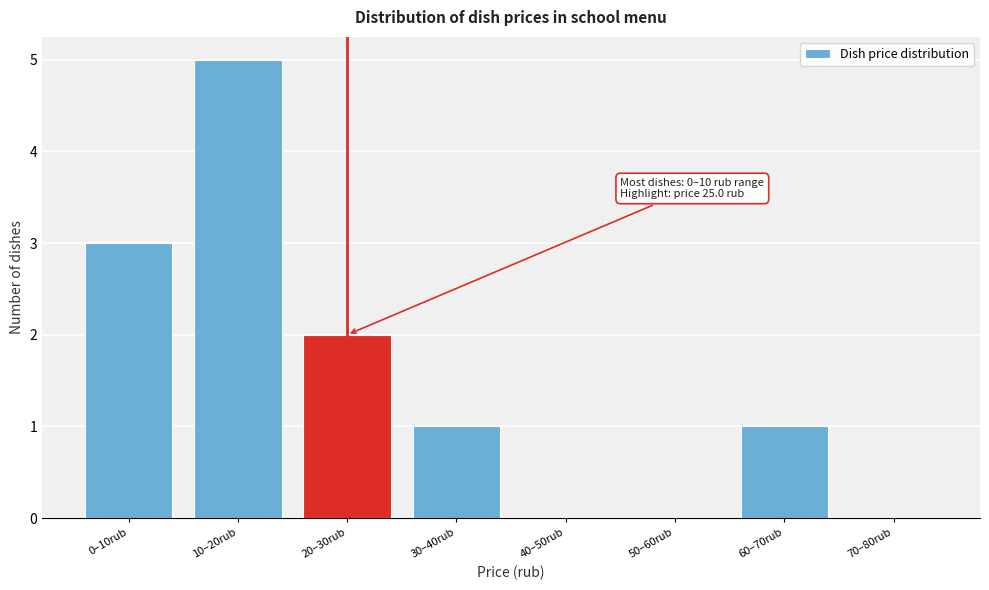

Reading left to right, extract all data points from this chart.

0–10rub=3	10–20rub=5	20–30rub=2	30–40rub=1	40–50rub=0	50–60rub=0	60–70rub=1	70–80rub=0